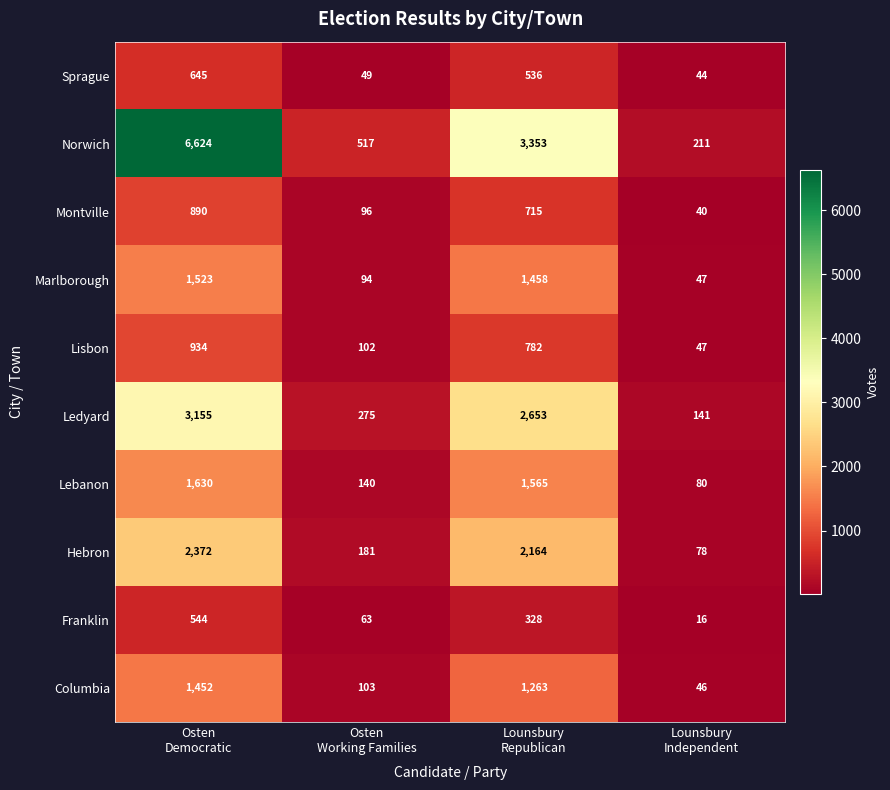

How many data points in Franklin are less than 328?

2